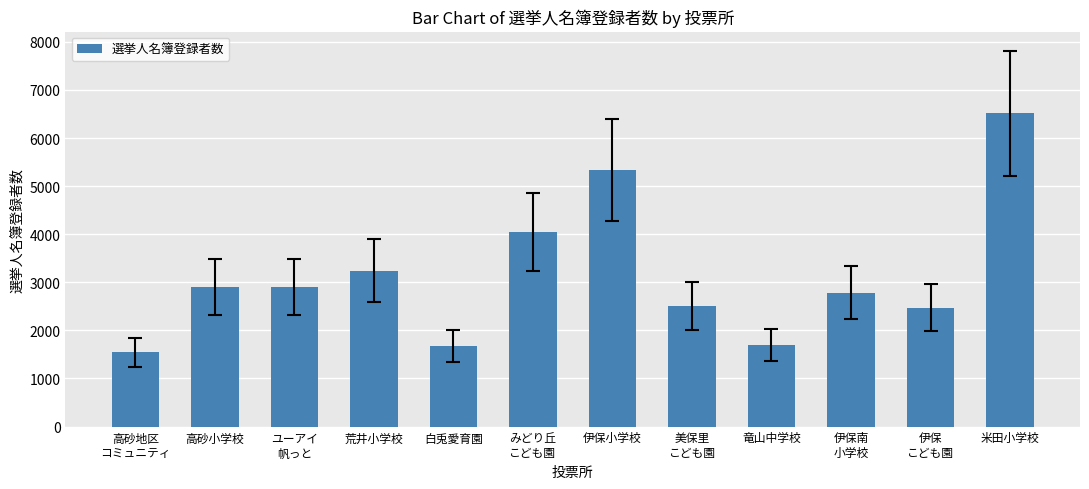

Which category has the highest value across all series?

米田小学校